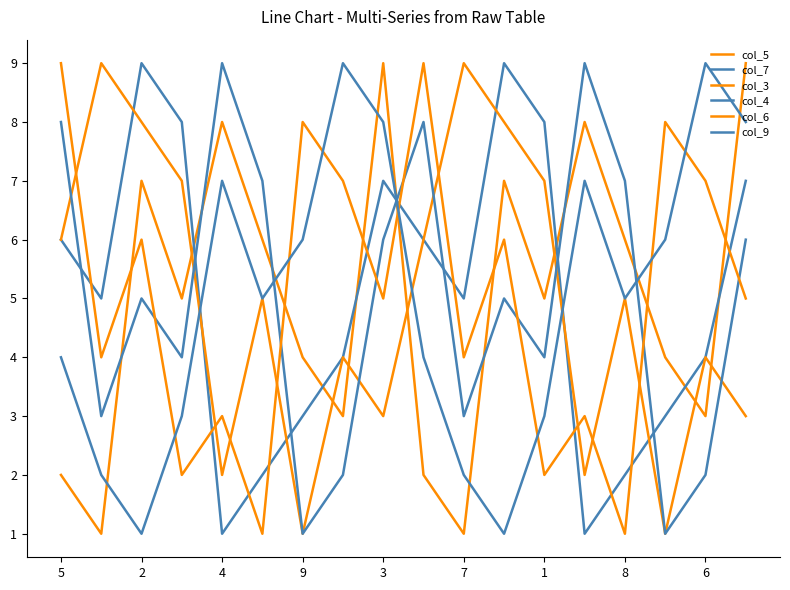

Where do col_6 and col_3 first cross each other?

5 and 2